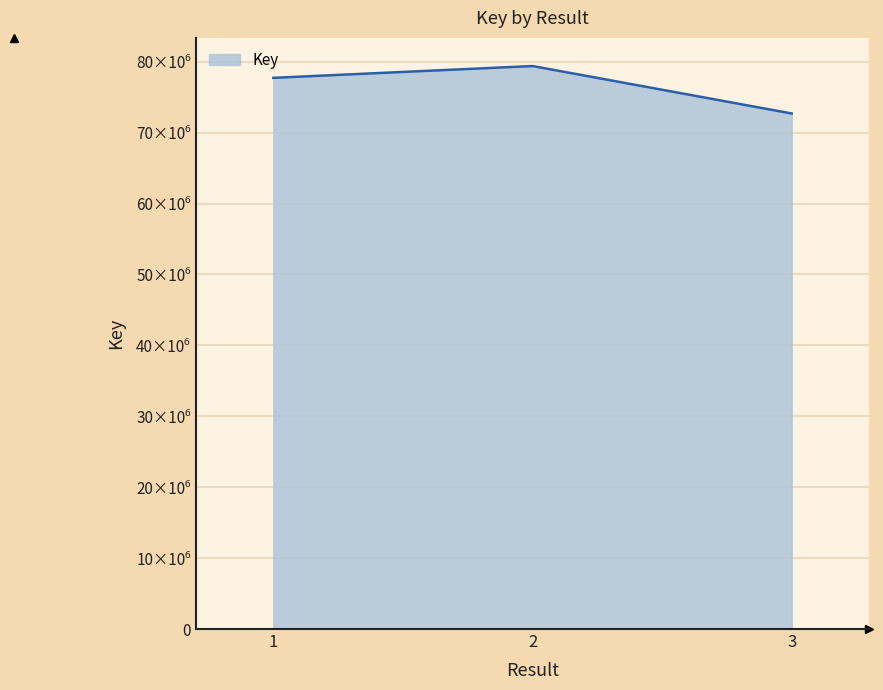

Does the chart display data point markers on the line(s)?

No